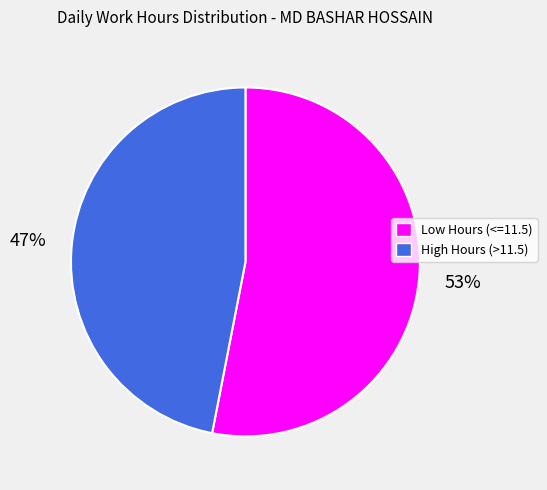

Is there any slice that represents more than half of the pie?

Yes